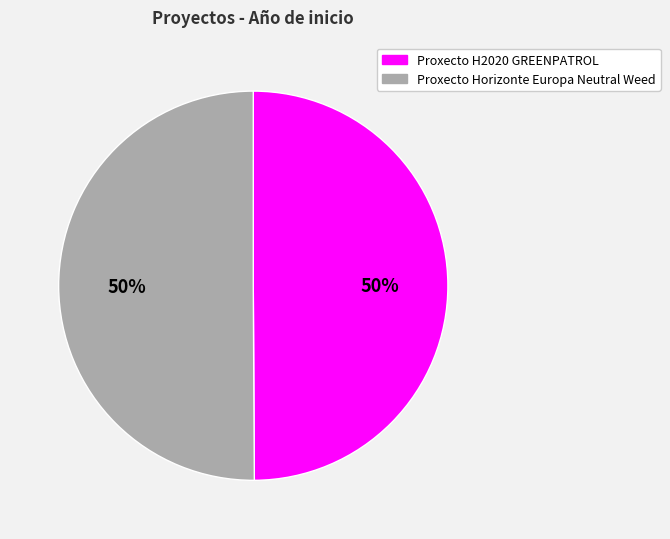

Count the number of slices in the pie.

2